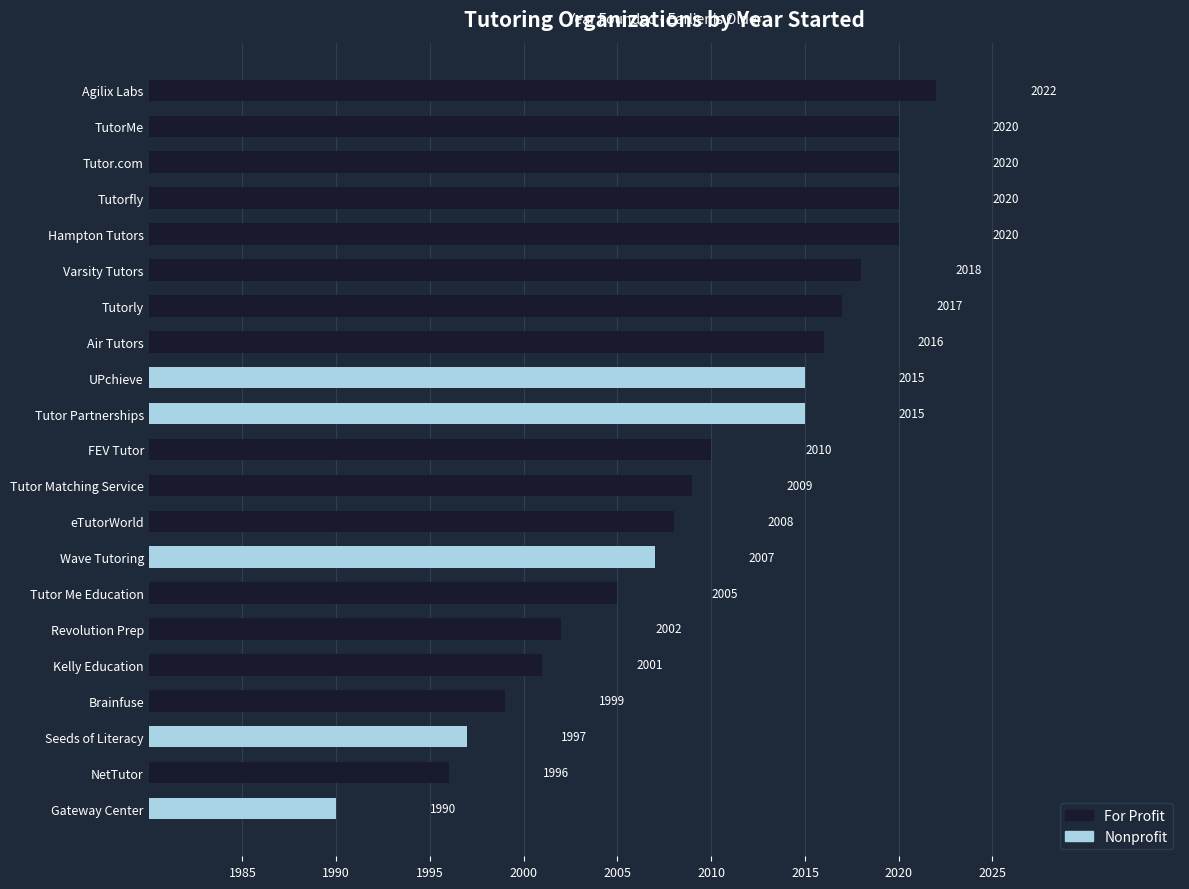

Where is Organization Type Code nearest to the value 0?

Seeds of Literacy